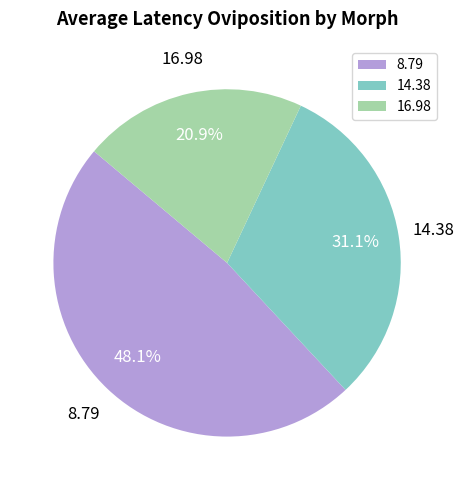

Rank the categories by value from highest to lowest.

8.79, 14.38, 16.98